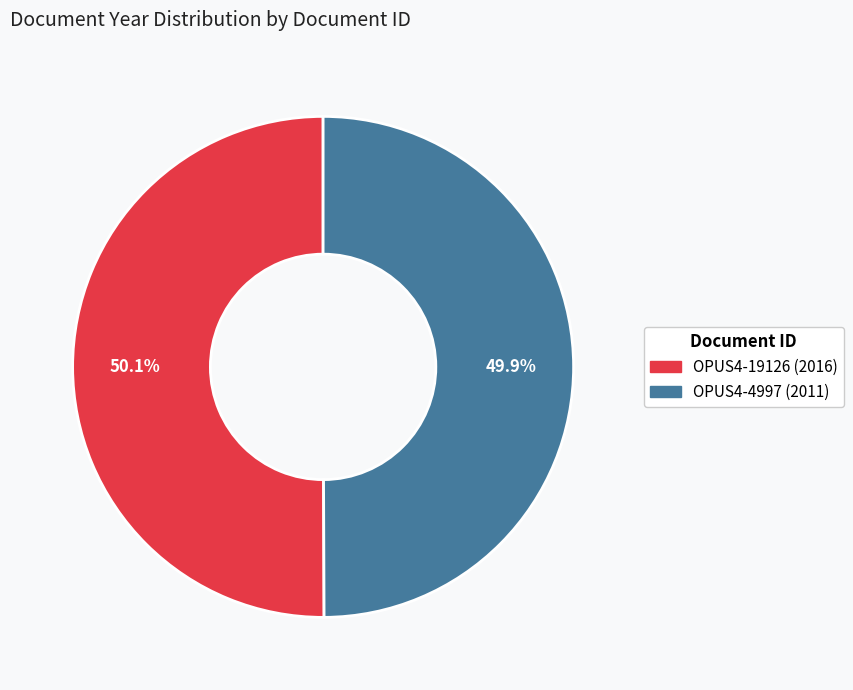

True or false: OPUS4-4997 (2011) accounts for 50% of the total.

True